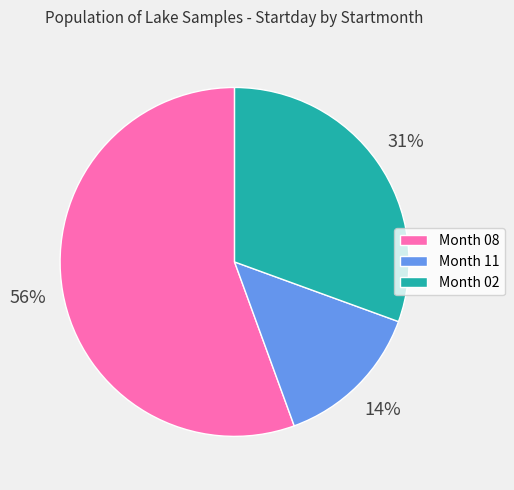

Approximately how many times larger is the value at Month 02 compared to Month 11?

2.2